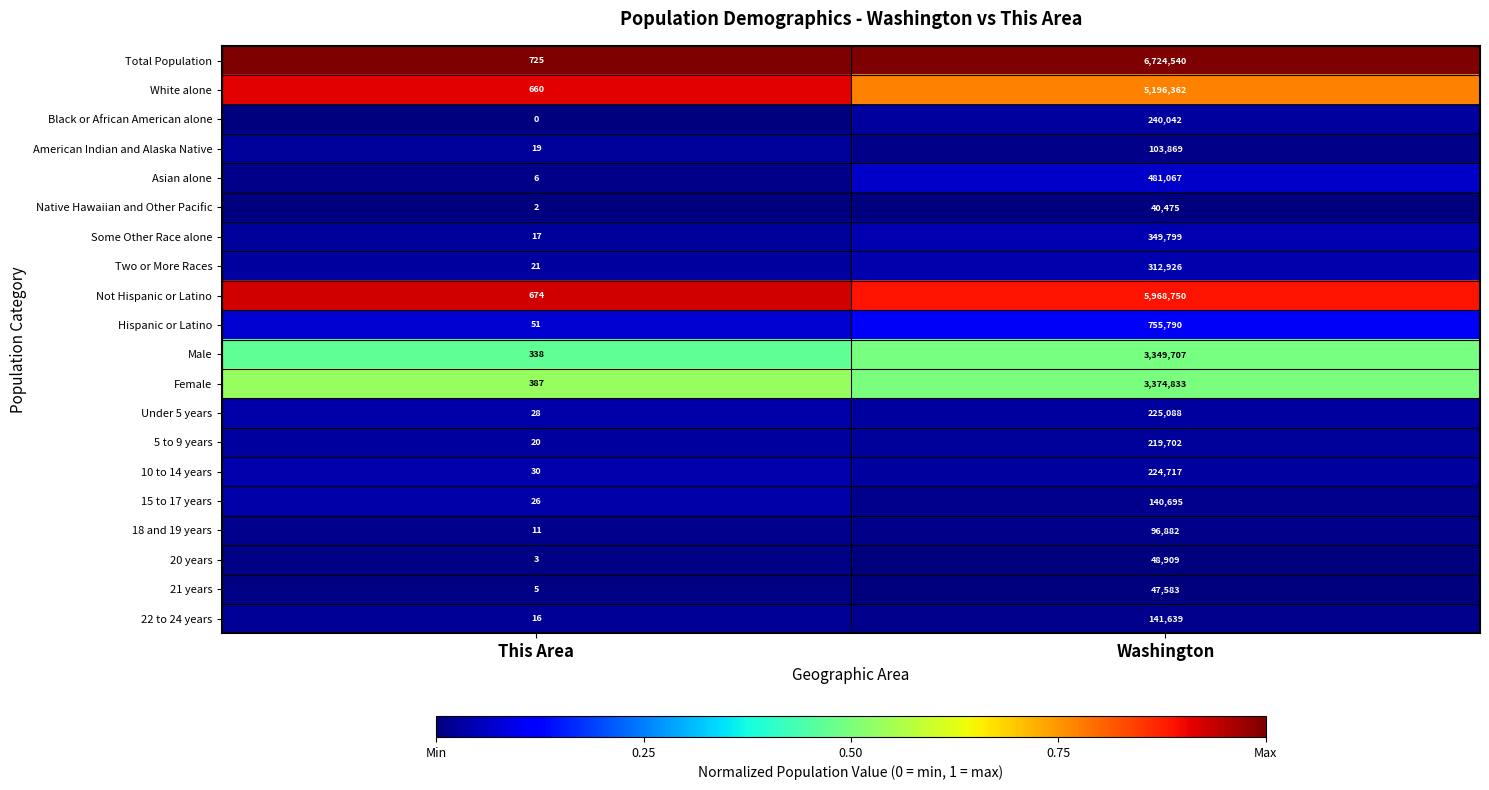

True or false: Native Hawaiian and Other Pacific has a value of 1 at This Area.

False